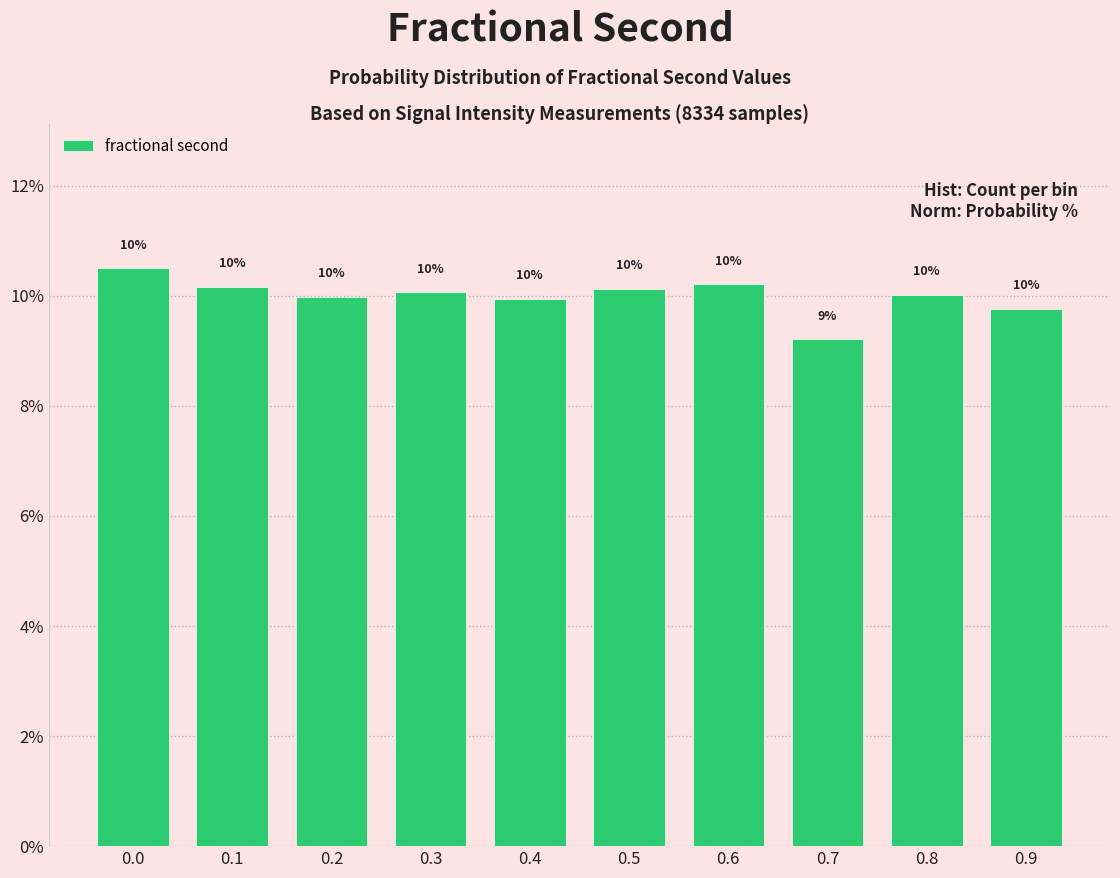

What is the maximum value shown in the chart?

10.5